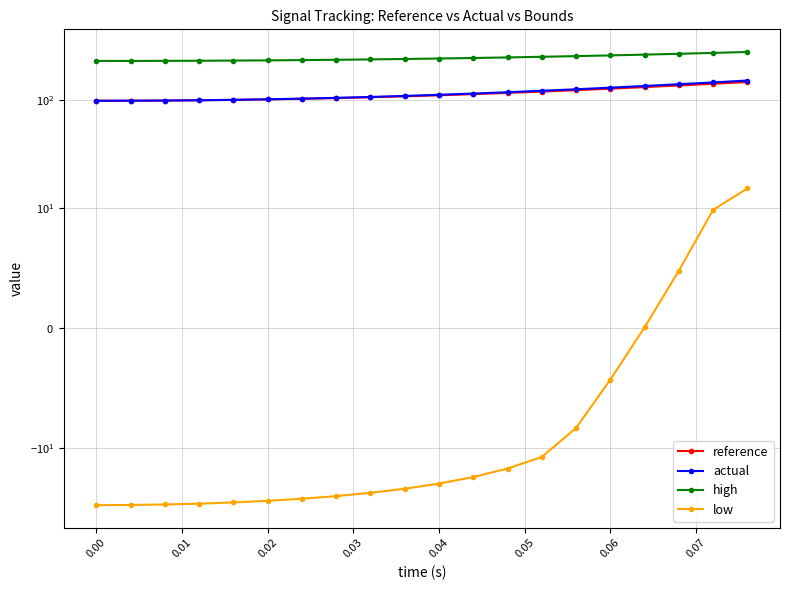

What are all the series names shown in the legend?

reference, actual, high, low